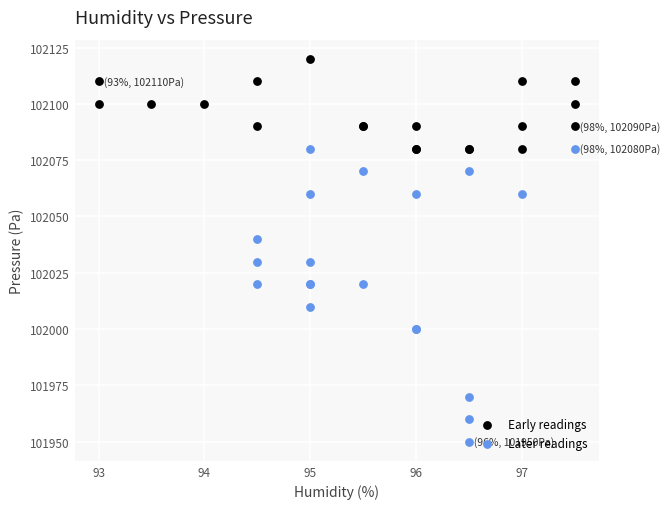

Which series contains the highest Y value?

Early readings